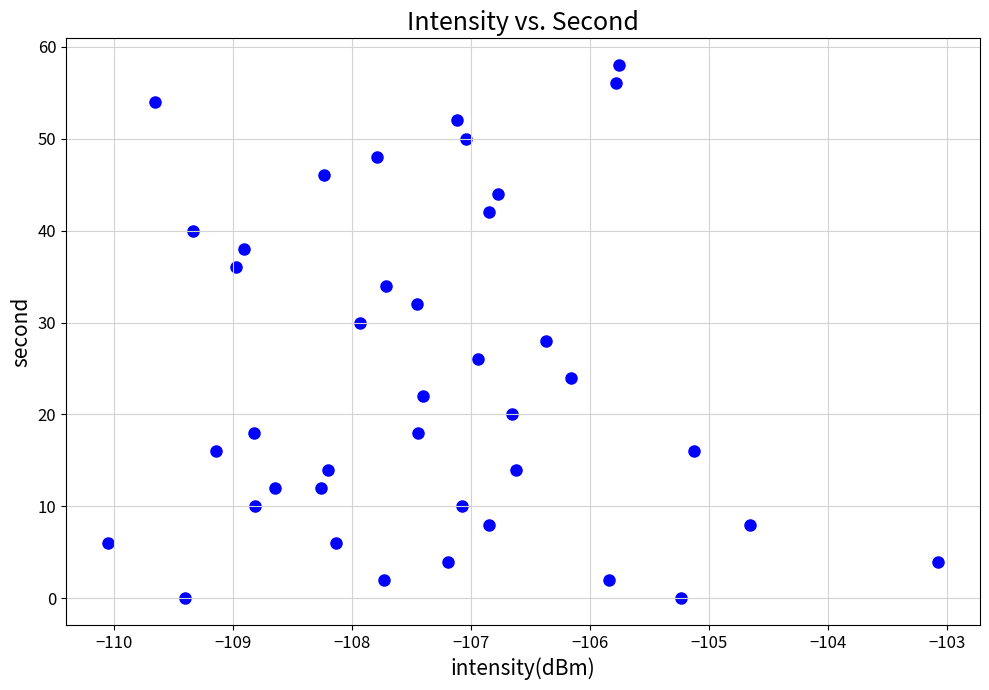

What is the range of Y values (max minus min)?

58